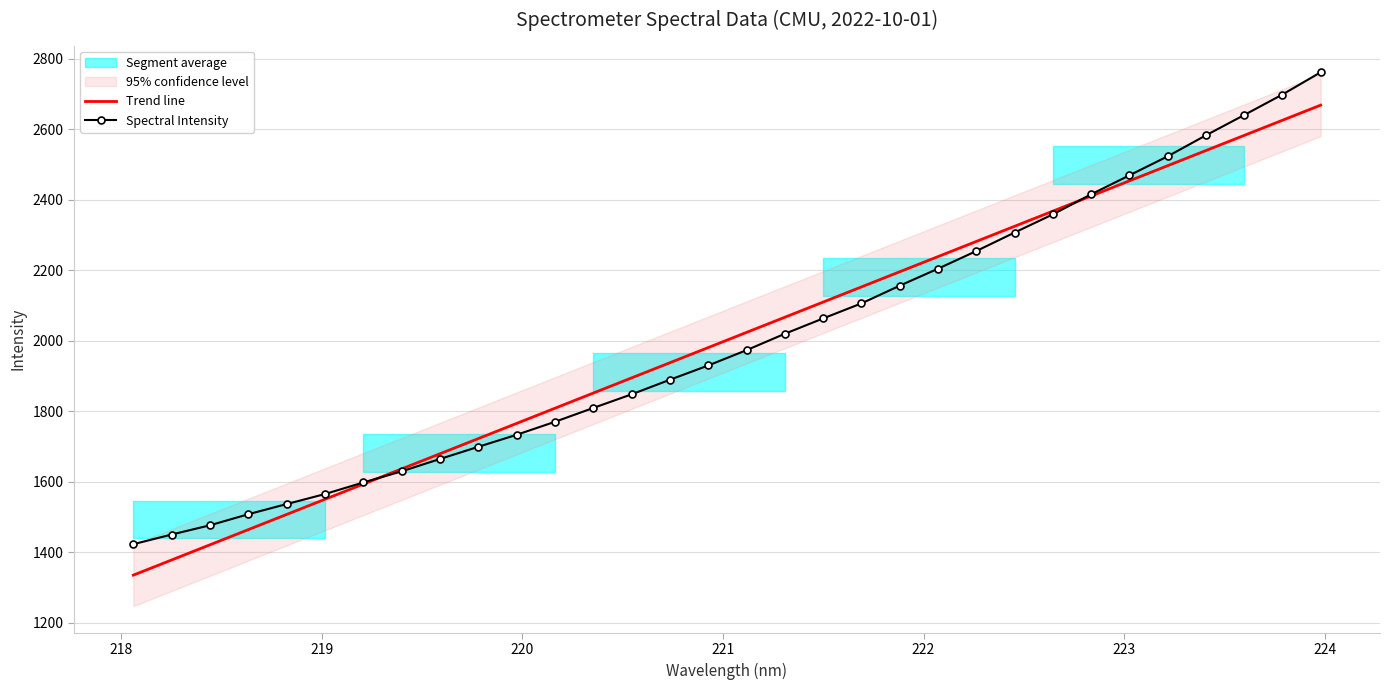

How many values in the Spectral Intensity series exceed 1973?

16